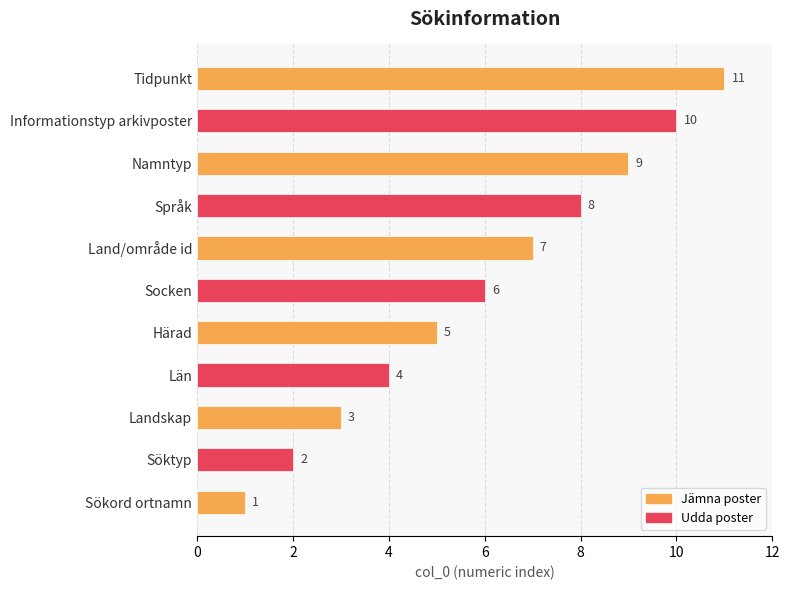

What is the greatest value displayed?

11